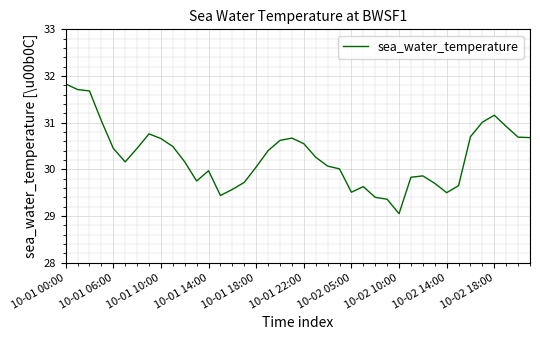

What is the difference between the maximum and minimum values?

2.8